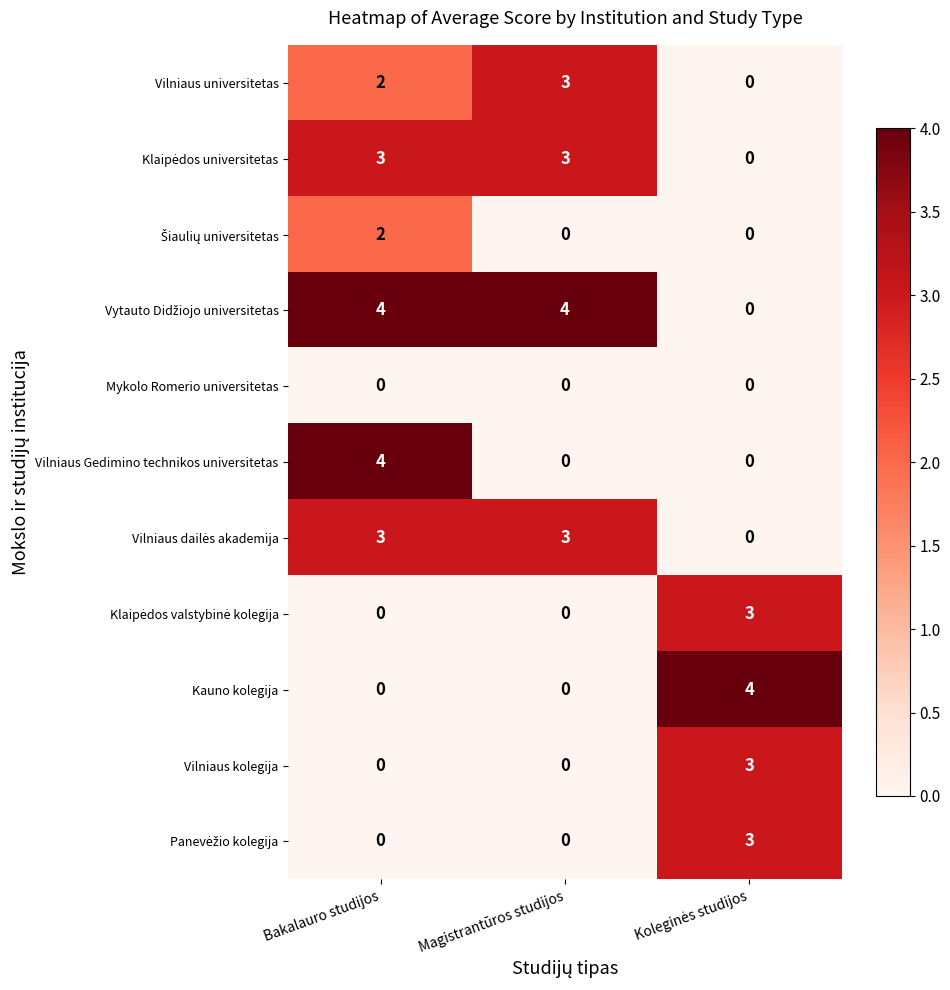

What is the difference between the highest and lowest values at Magistrantūros studijos?

4